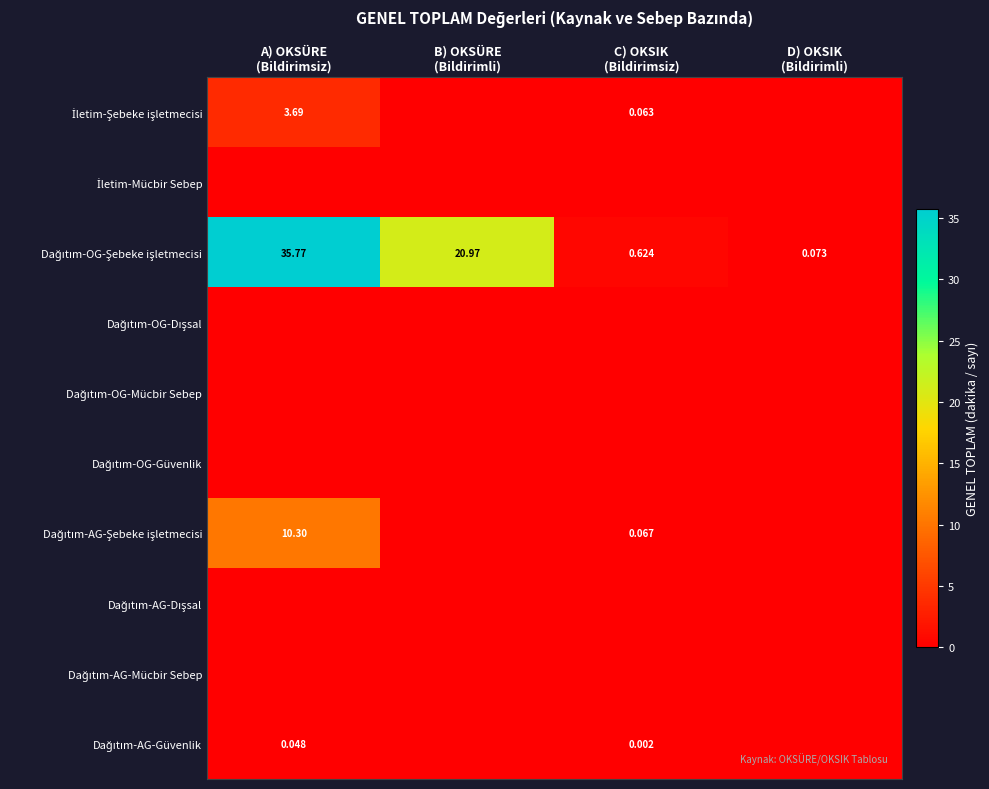

At how many categories does at least one series exceed 2?

2